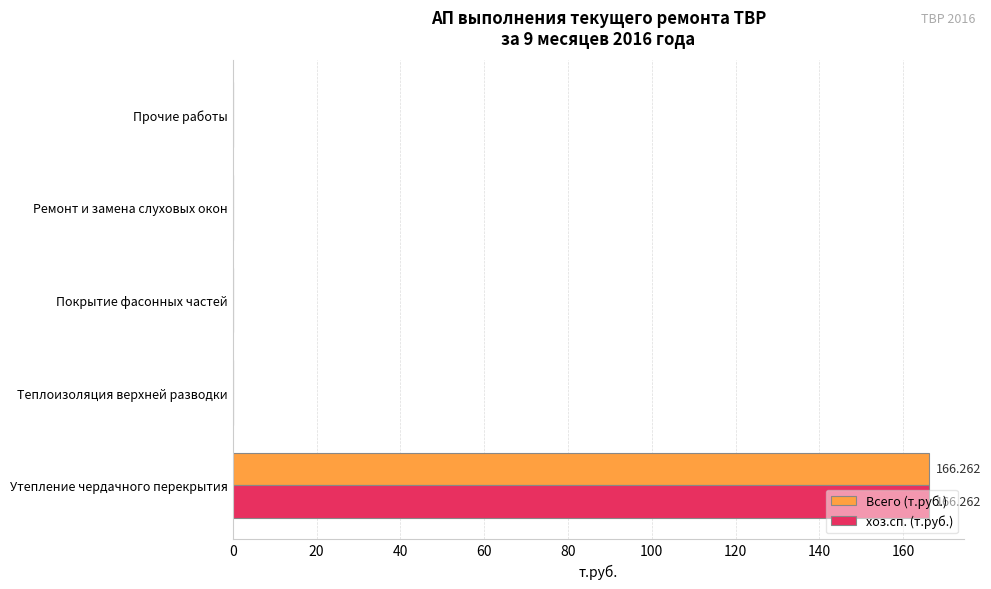

What is the average value of the хоз.сп. (т.руб.) series?

33.3